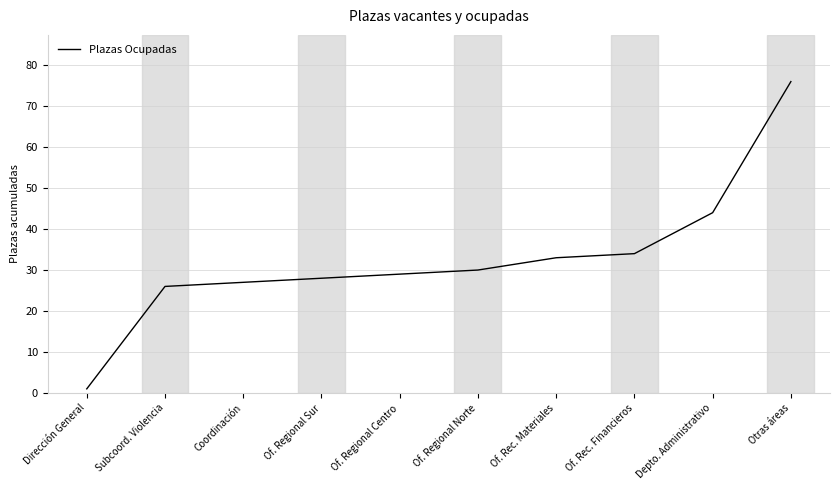

What value does the data have at Coordinación?

27